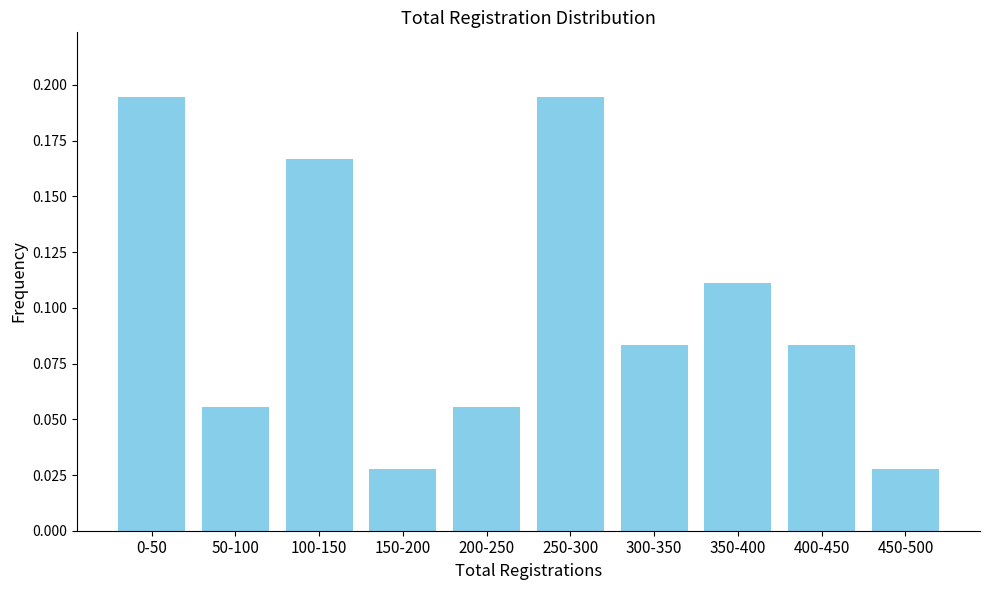

What is the sum of all values?

1.0